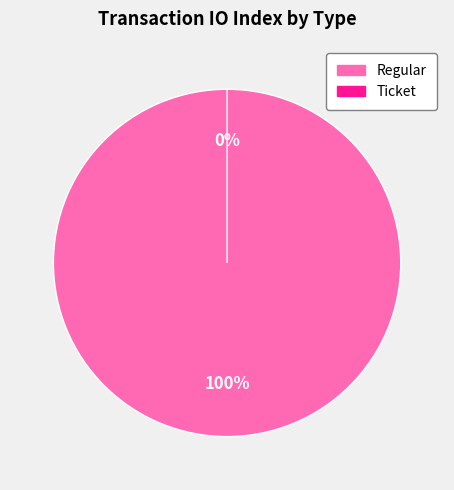

To the nearest percent, what is the combined percentage of Ticket and Regular?

100%